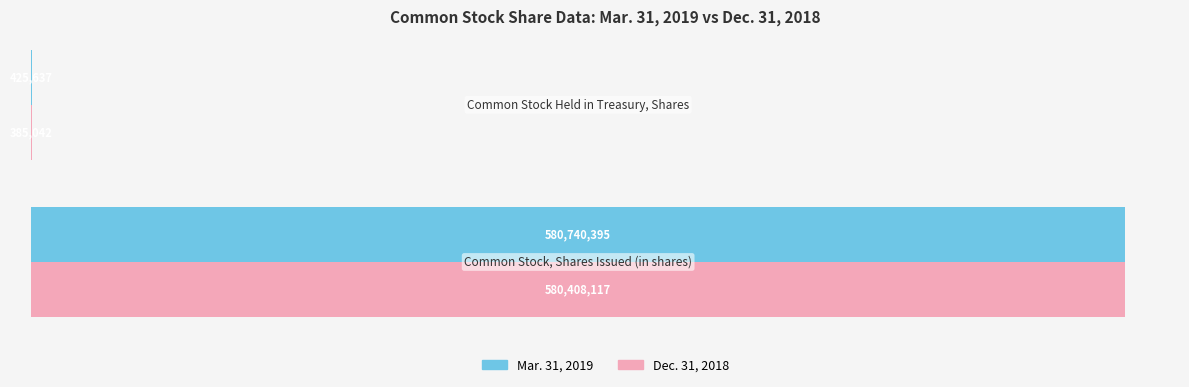

What are all the series names shown in the legend?

Mar. 31, 2019, Dec. 31, 2018